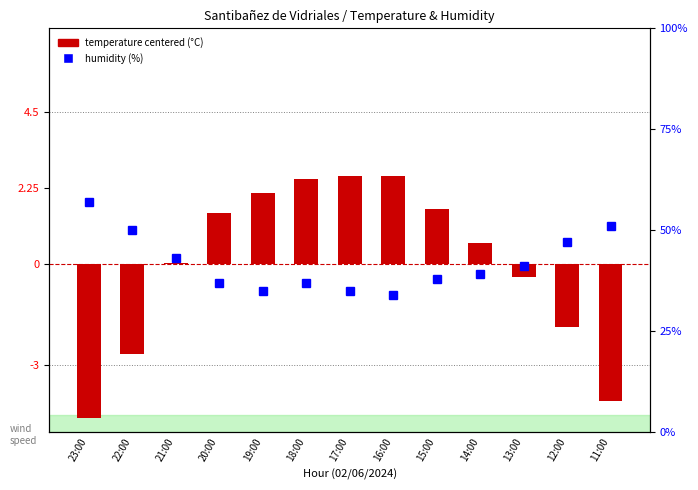

What position from the right is 14:00?

4